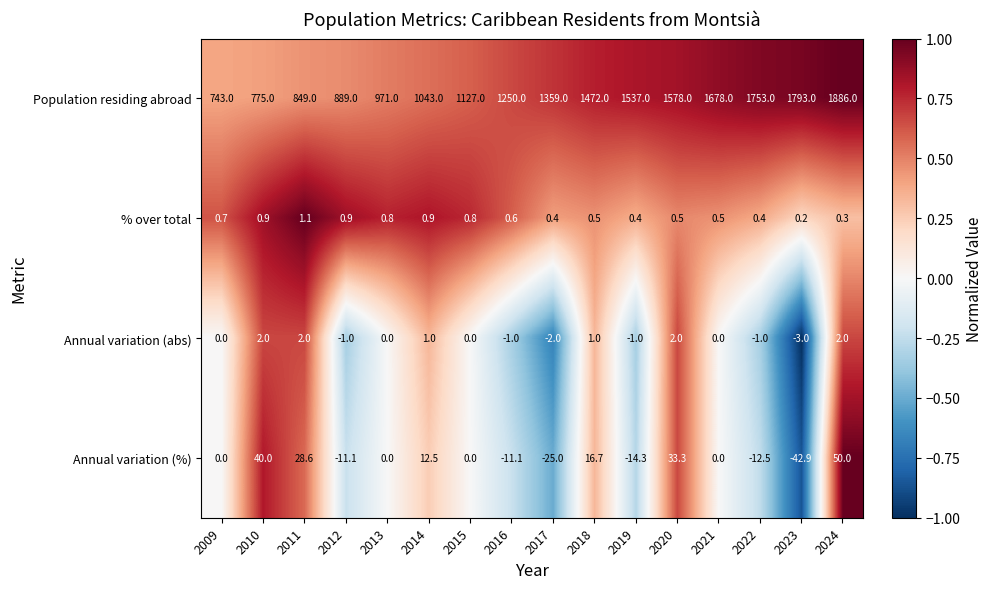

List the series in order of their peak value, highest first.

Population residing abroad, Annual variation (%), Annual variation (abs), % over total